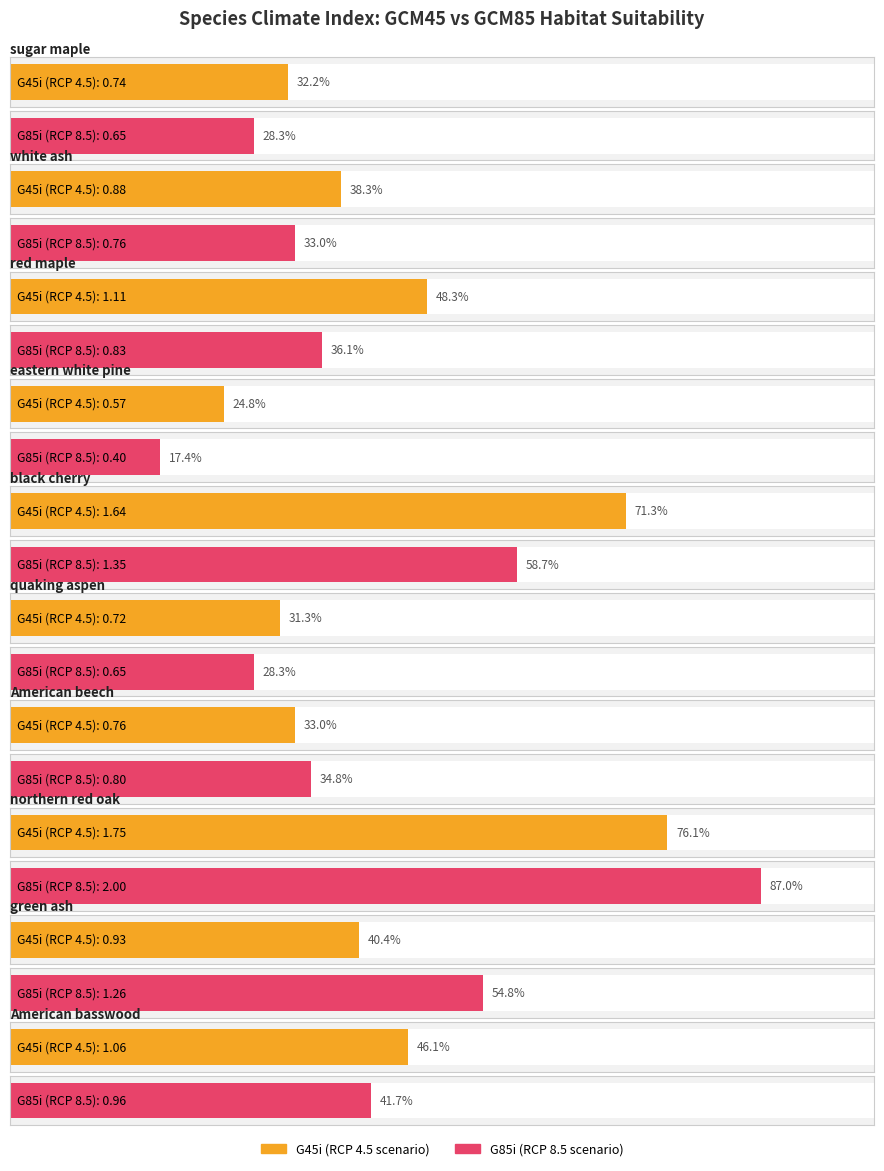

How many bars are there in each group?

2